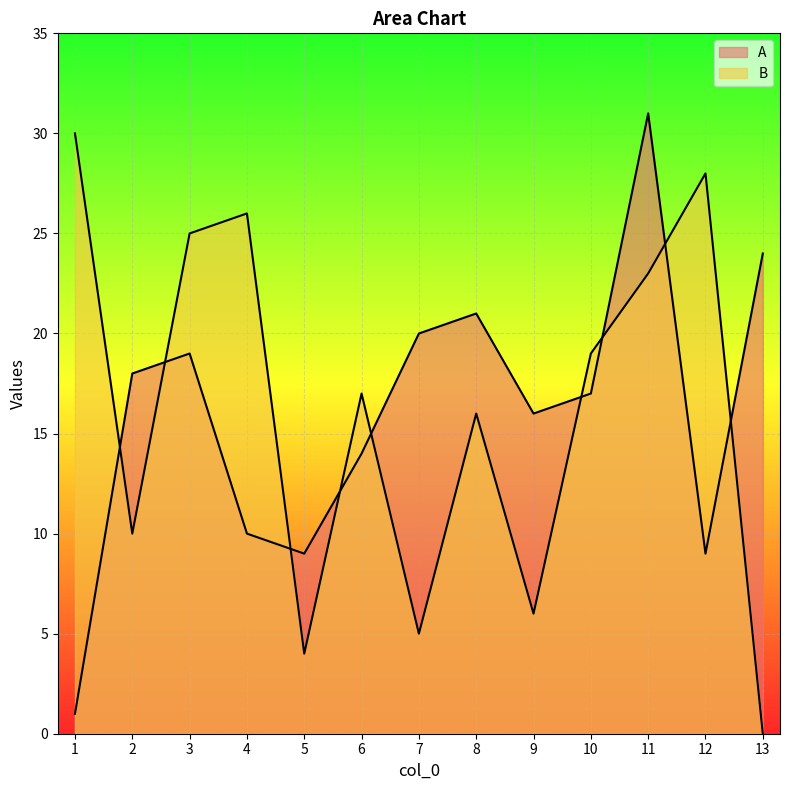

True or false: B has a value of 17 at 2.

False